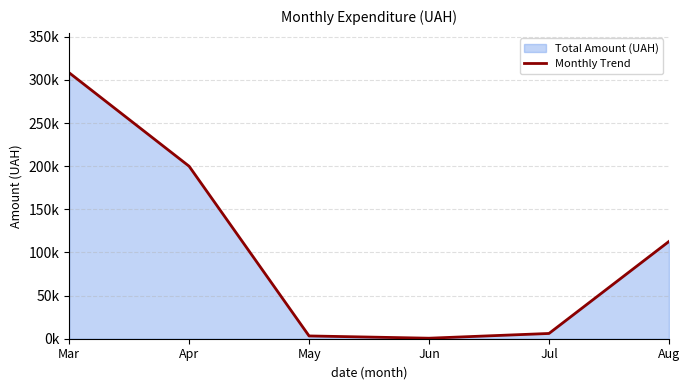

What is the sum of the values at Jun and Aug?

113365.4